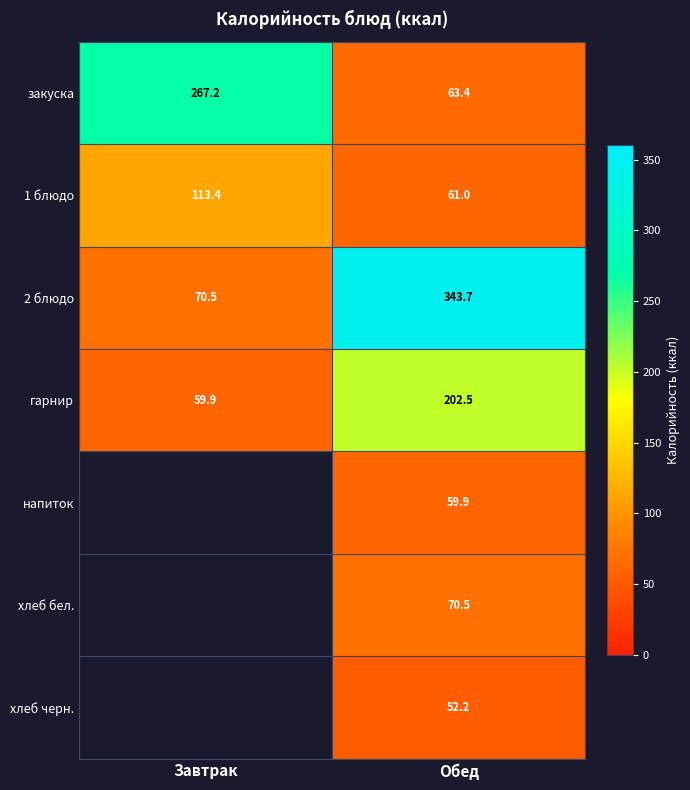

Is the value of 2 блюдо at Обед greater than the value of гарнир at Обед?

Yes